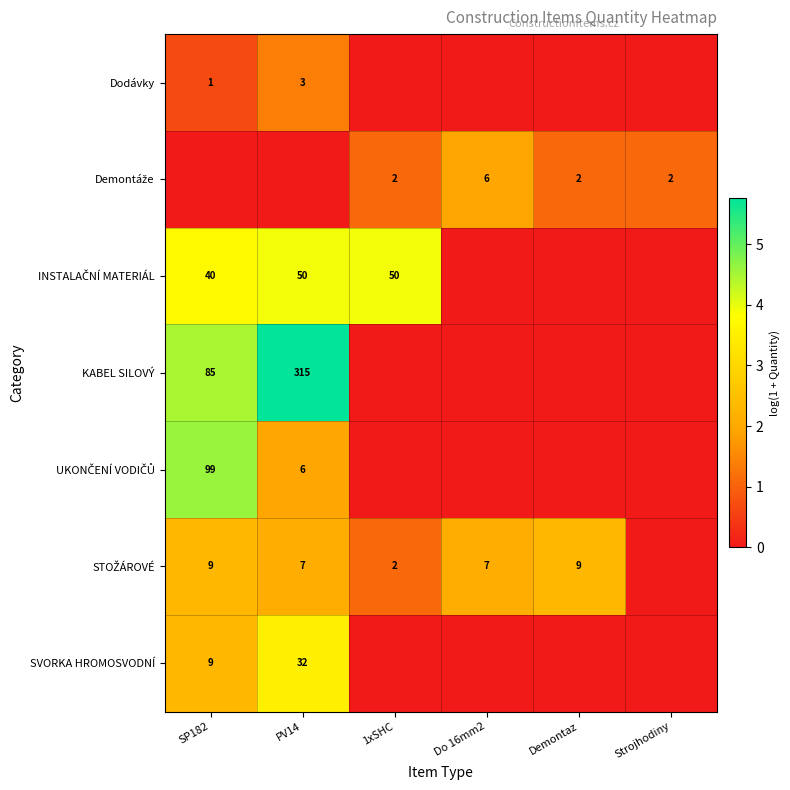

True or false: SVORKA HROMOSVODNÍ has a value of 9 at SP182.

True